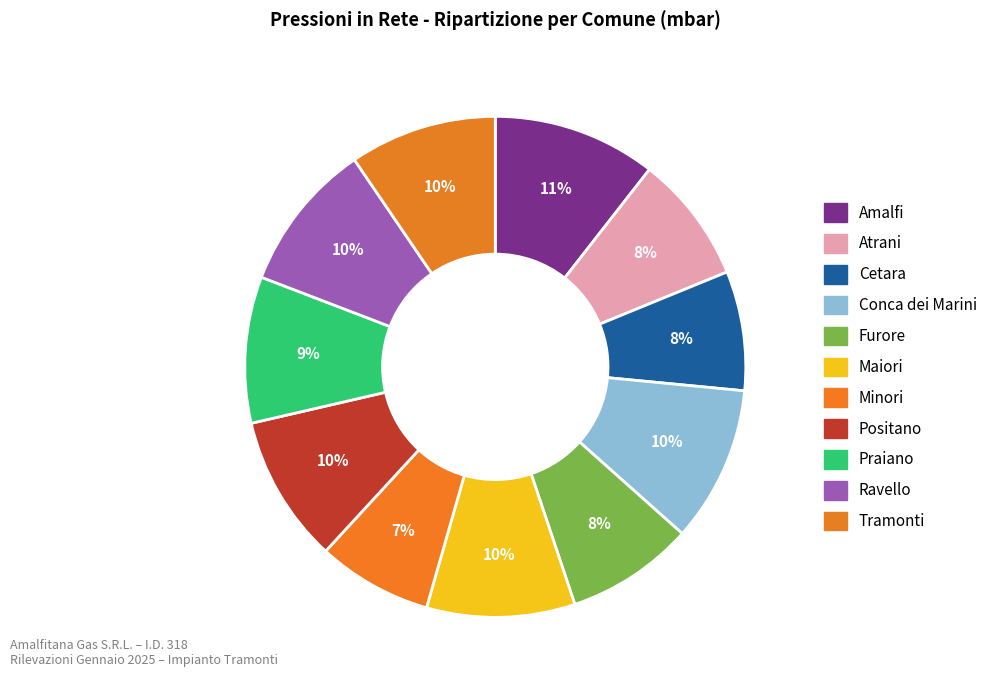

Is Atrani the majority of the pie?

No